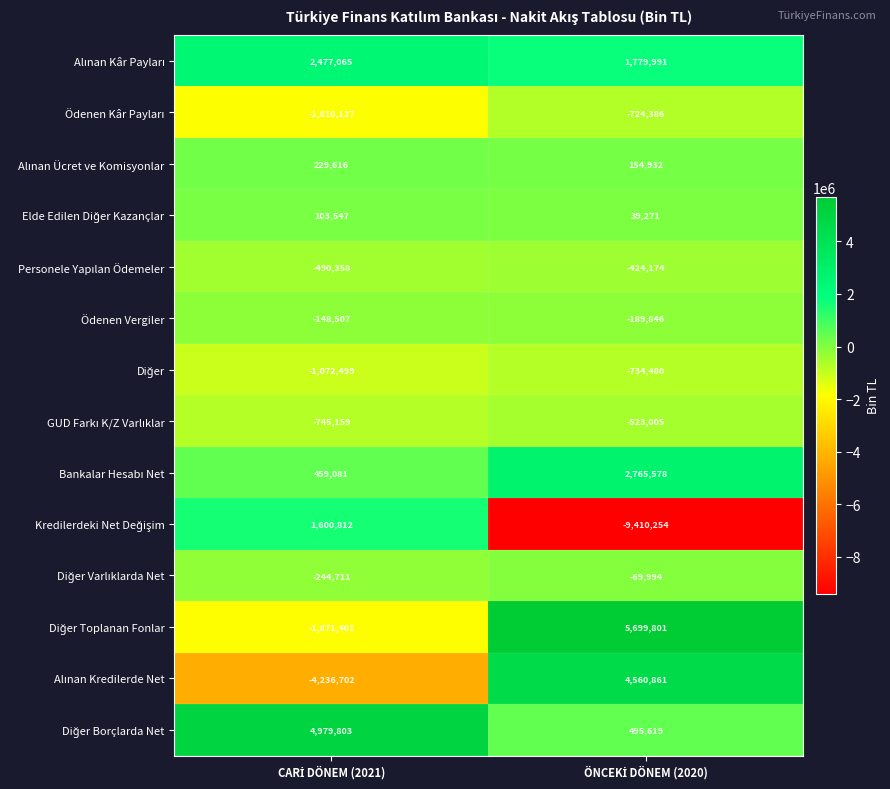

What is the maximum value shown in the chart?

5699801